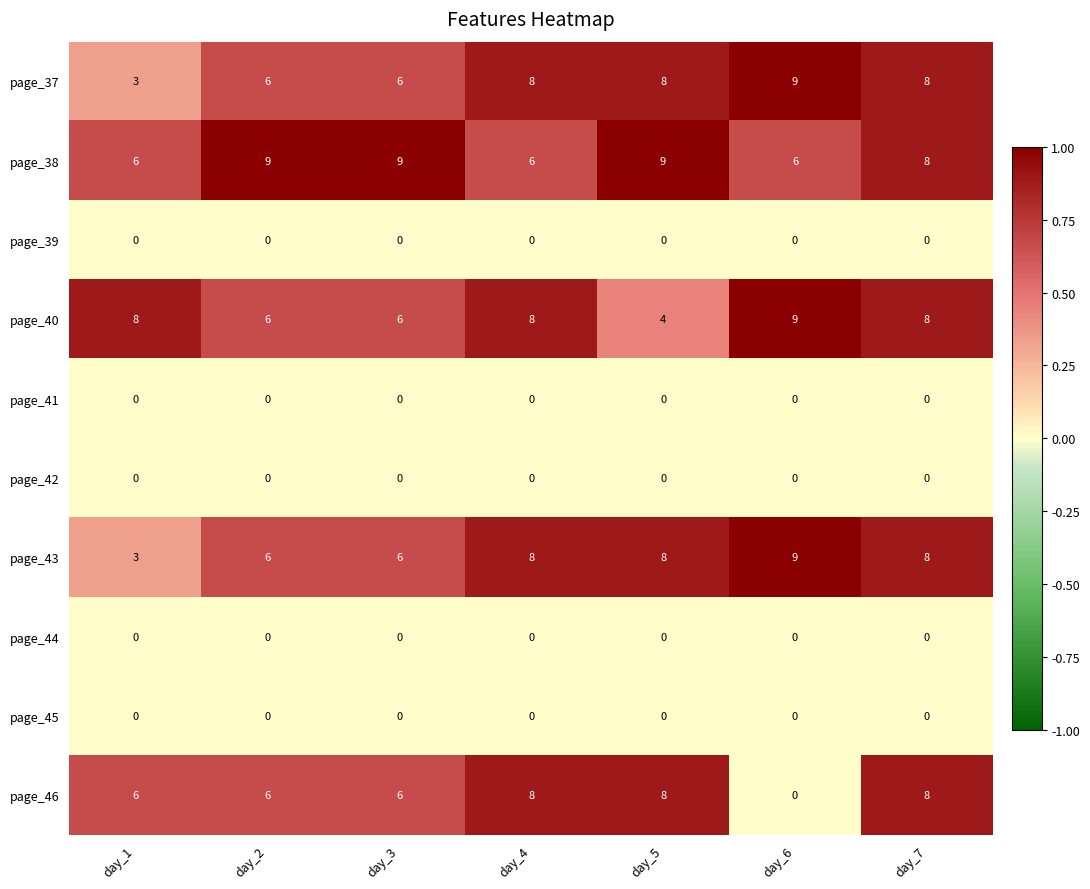

Which series has the largest range (max minus min)?

page_46